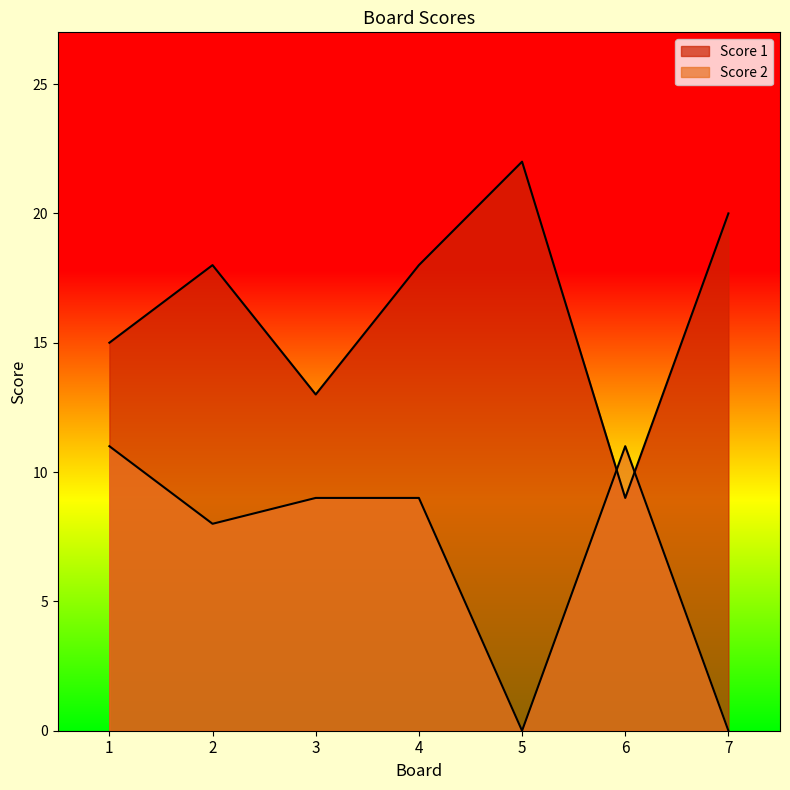

True or false: Score 1 and Score 2 intersect in this chart.

True